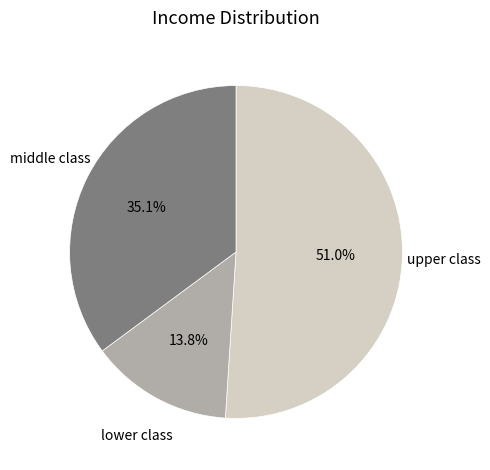

Which slice is the smallest?

lower class